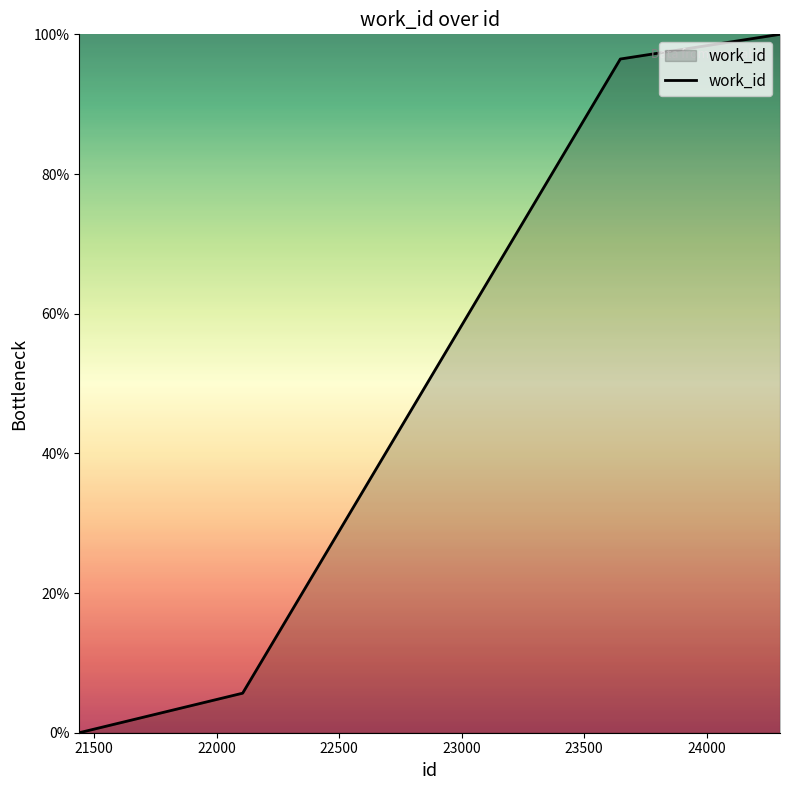

What is the average value?

50.5